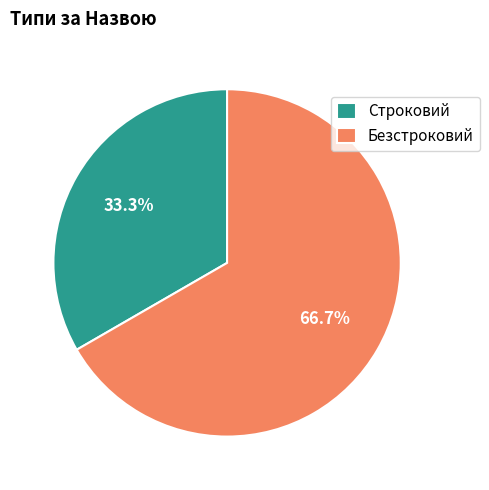

To the nearest percent, what is the average slice percentage?

50%